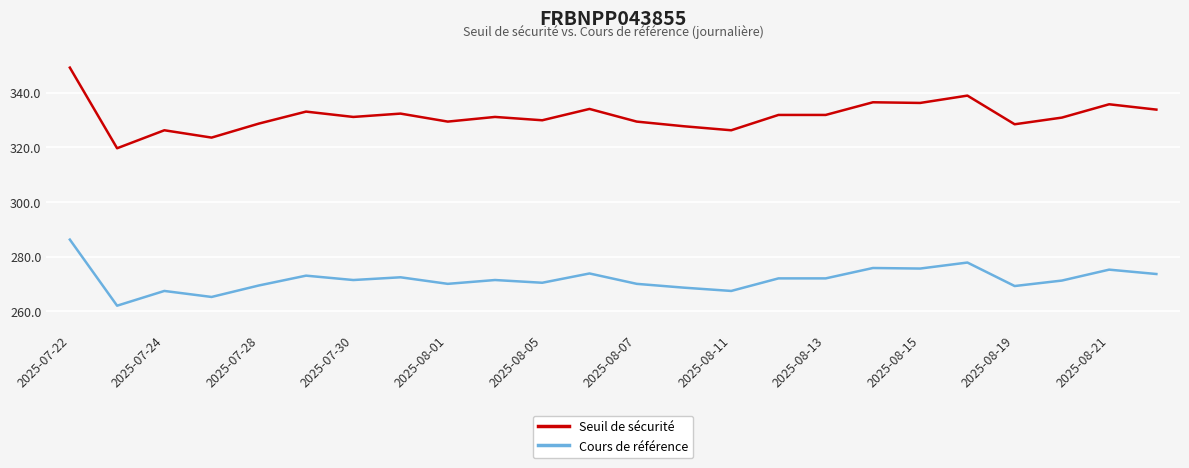

Which series has the largest range (max minus min)?

Seuil de sécurité